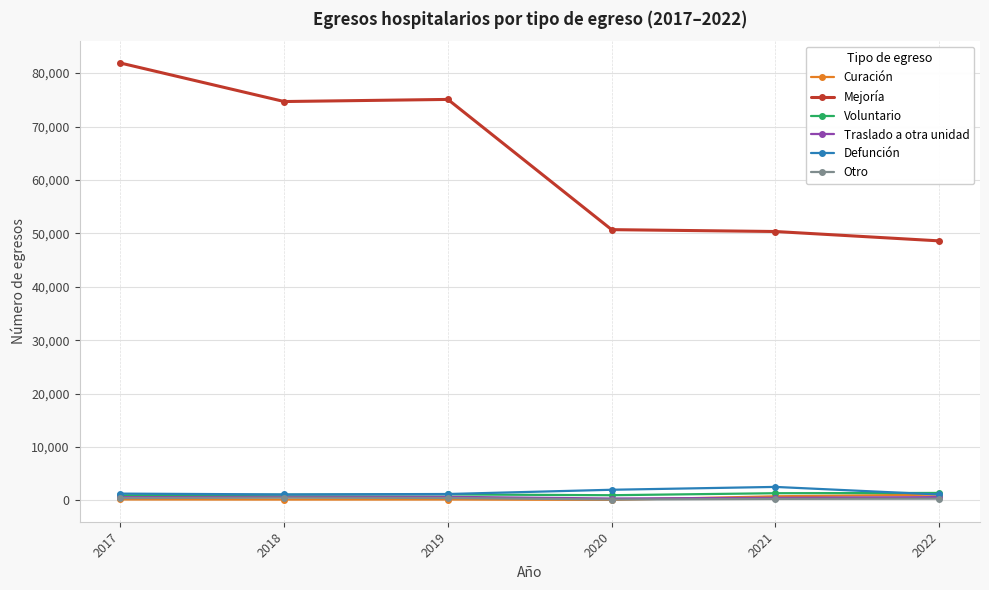

In Curación, how many points are higher than both neighbors (excluding endpoints)?

1